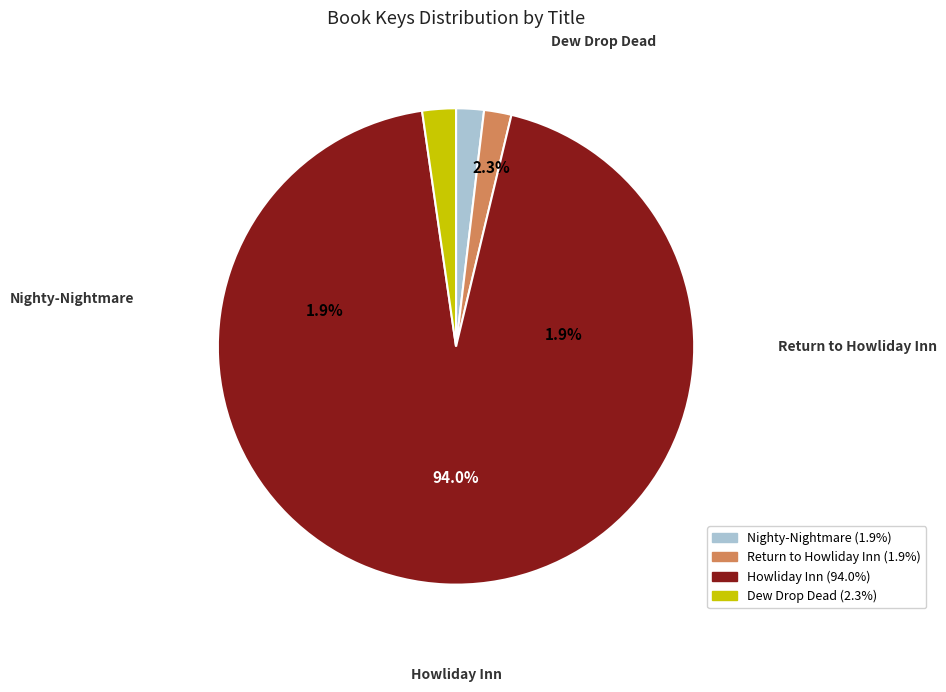

To the nearest percent, what portion does Return to Howliday Inn represent?

2%